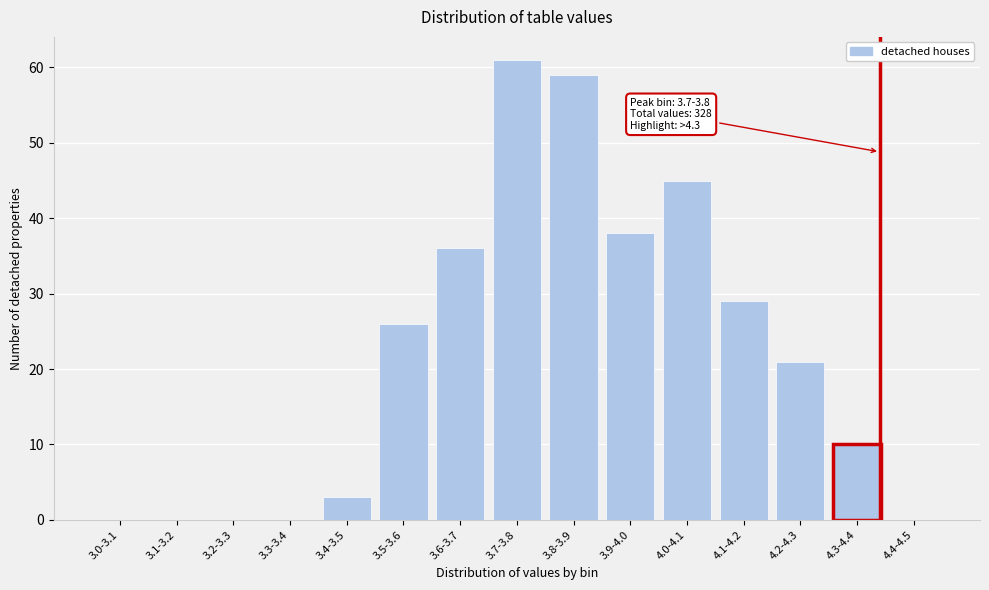

Reading right to left, what are all the values shown in this chart?

4.4-4.5=0	4.3-4.4=10	4.2-4.3=21	4.1-4.2=29	4.0-4.1=45	3.9-4.0=38	3.8-3.9=59	3.7-3.8=61	3.6-3.7=36	3.5-3.6=26	3.4-3.5=3	3.3-3.4=0	3.2-3.3=0	3.1-3.2=0	3.0-3.1=0